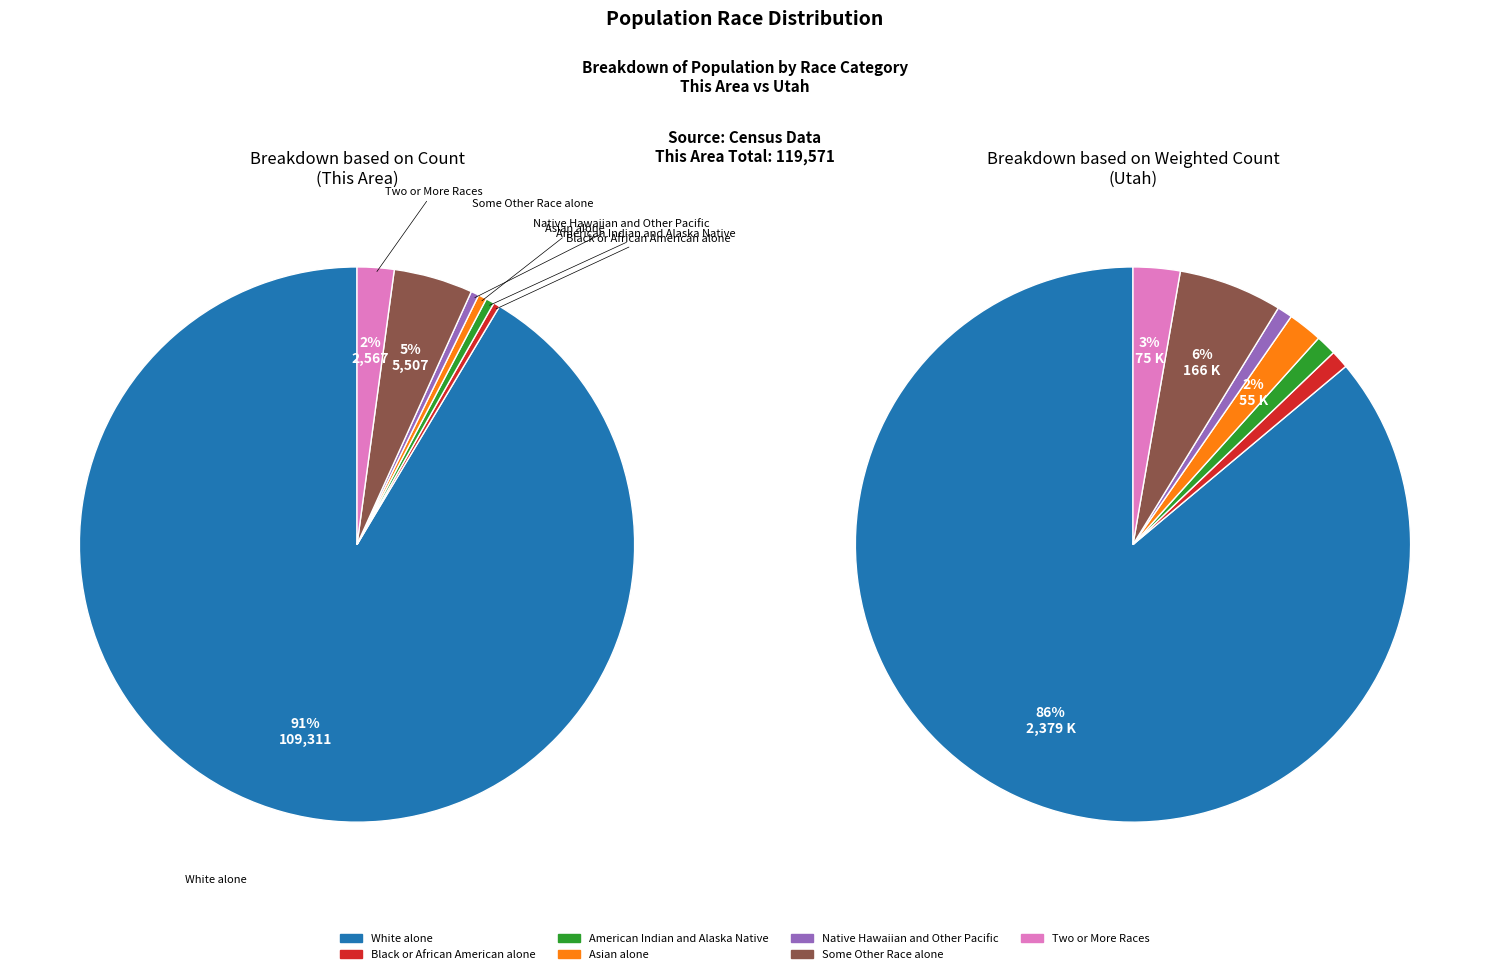

Does White alone represent more than half of the total?

Yes